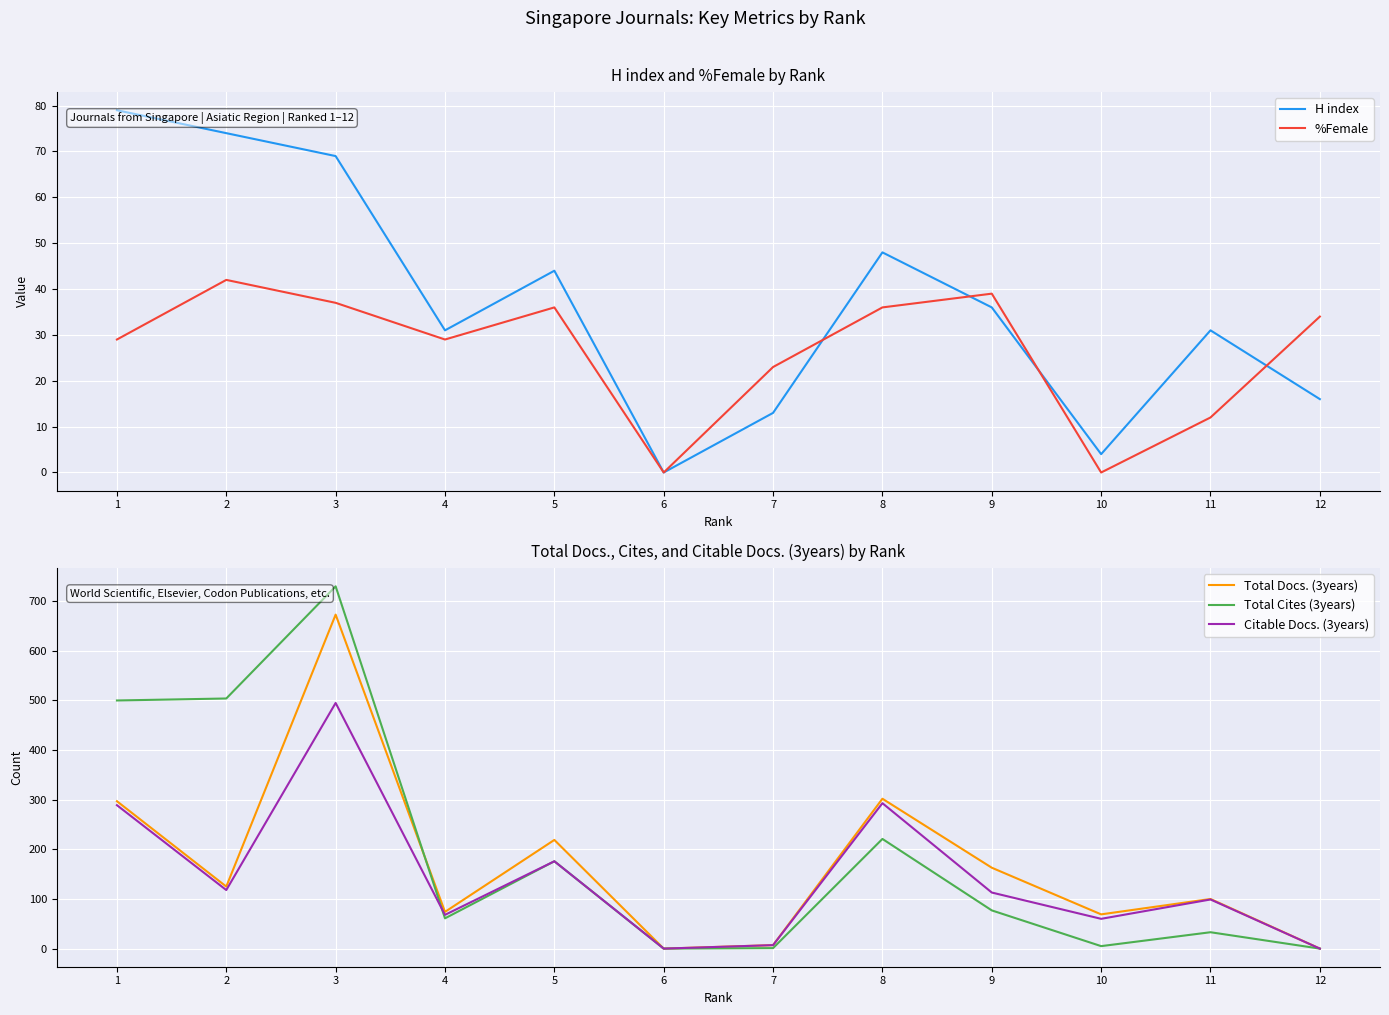

How many times do Total Docs. (3years) and Total Cites (3years) cross each other?

1